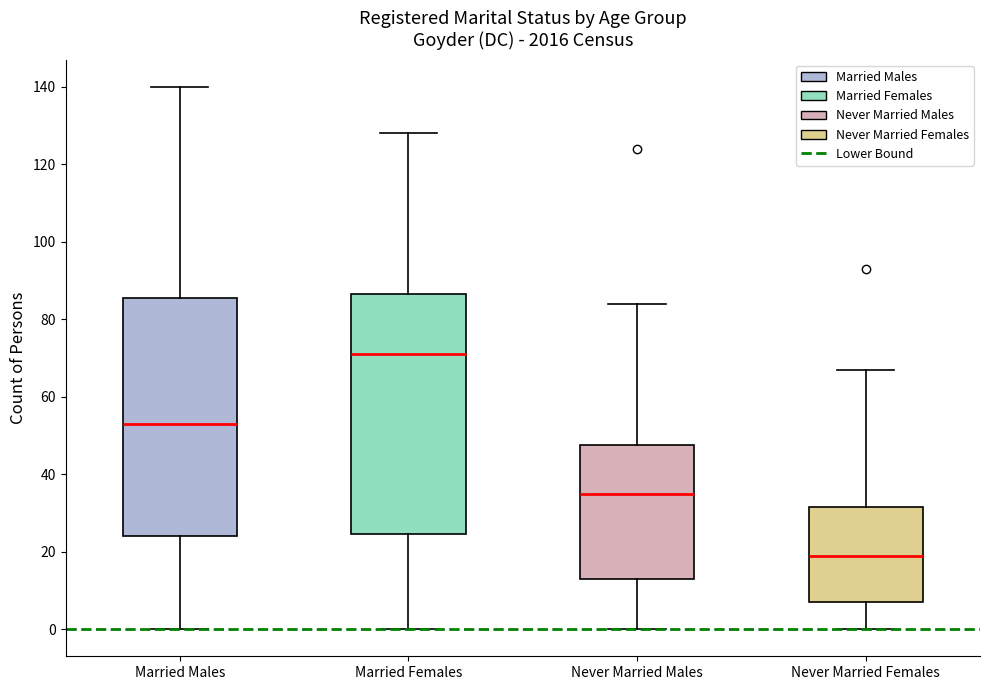

Reading left to right, read every box against the y-axis: the position of its median line, the range the box covers, and the ends of its whiskers. The values are not printed on the chart, so give them approximately, as read against the axis.

Married Males: median 54, box 24 to 86, whiskers 0 to 140
Married Females: median 72, box 24 to 86, whiskers 0 to 128
Never Married Males: median 36, box 14 to 48, whiskers 0 to 84
Never Married Females: median 20, box 8 to 32, whiskers 0 to 68